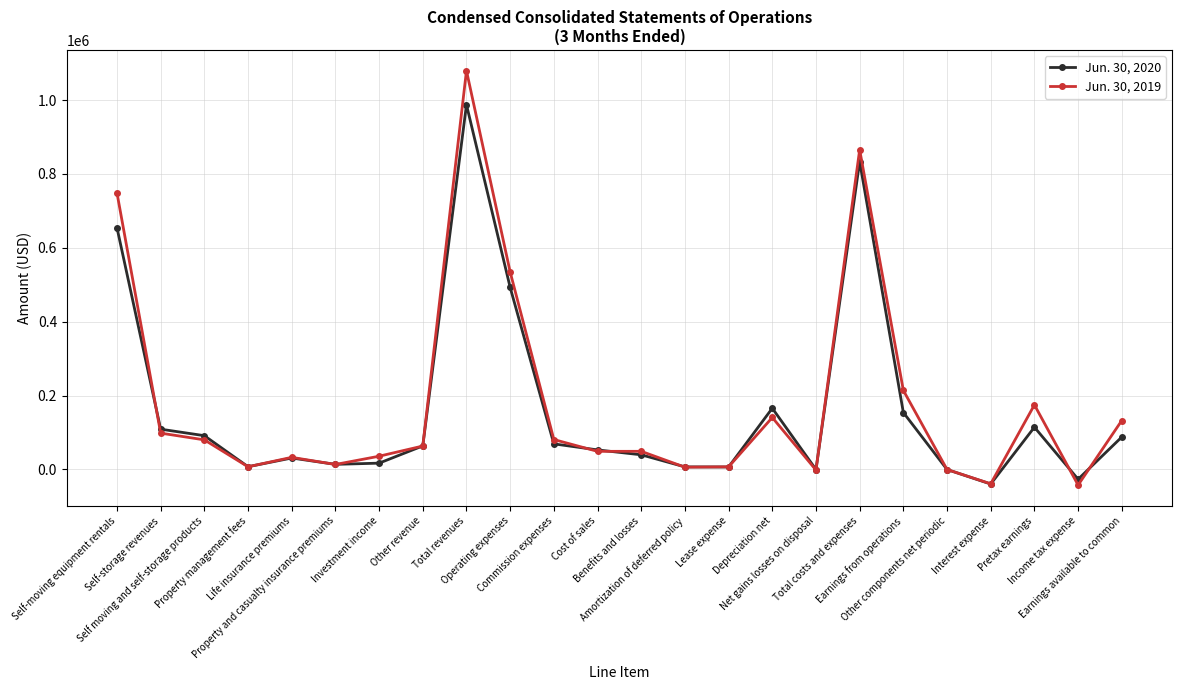

True or false: Jun. 30, 2020 has more than 2 interior local peaks.

True